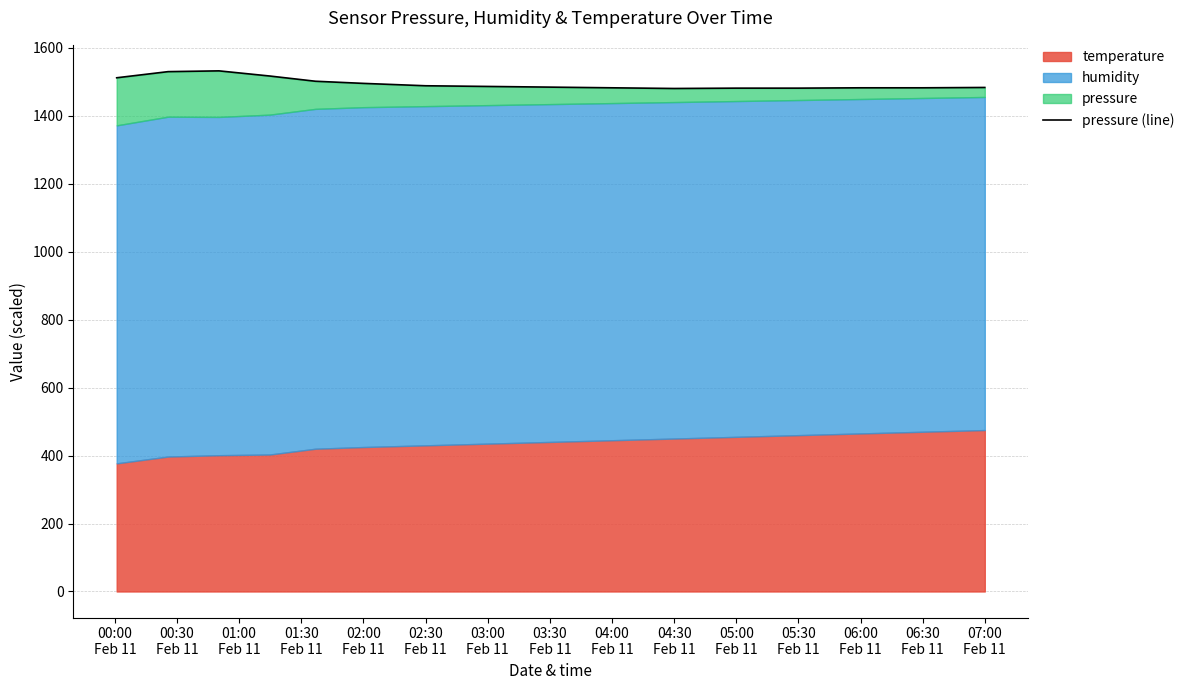

What position from the left is 03:00 Feb 11?

8